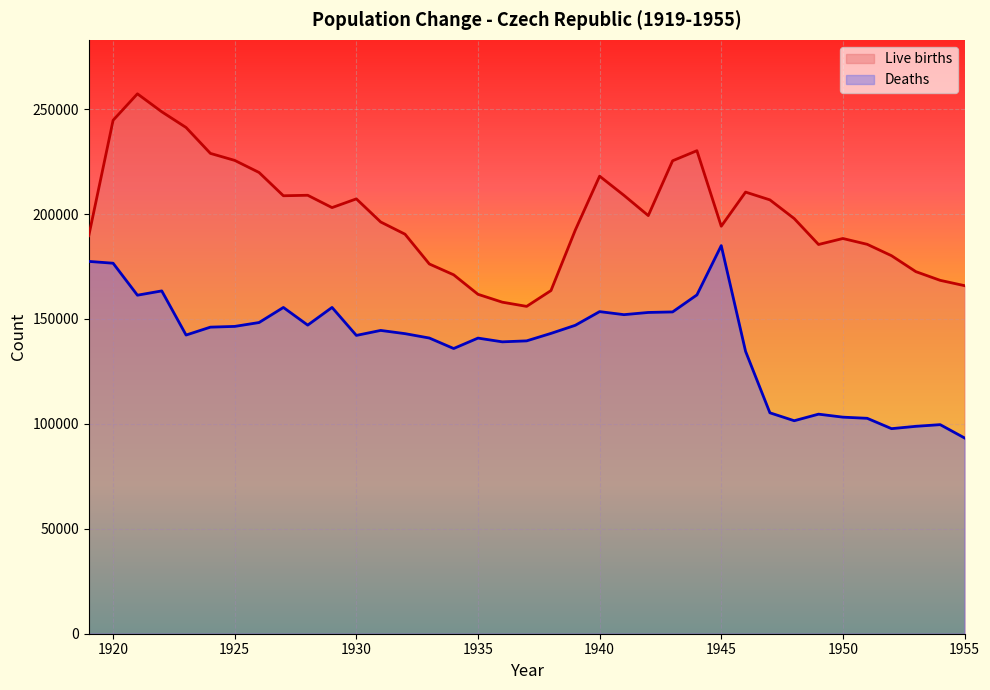

The Live births series shows 230183 at 1944. True or false?

True